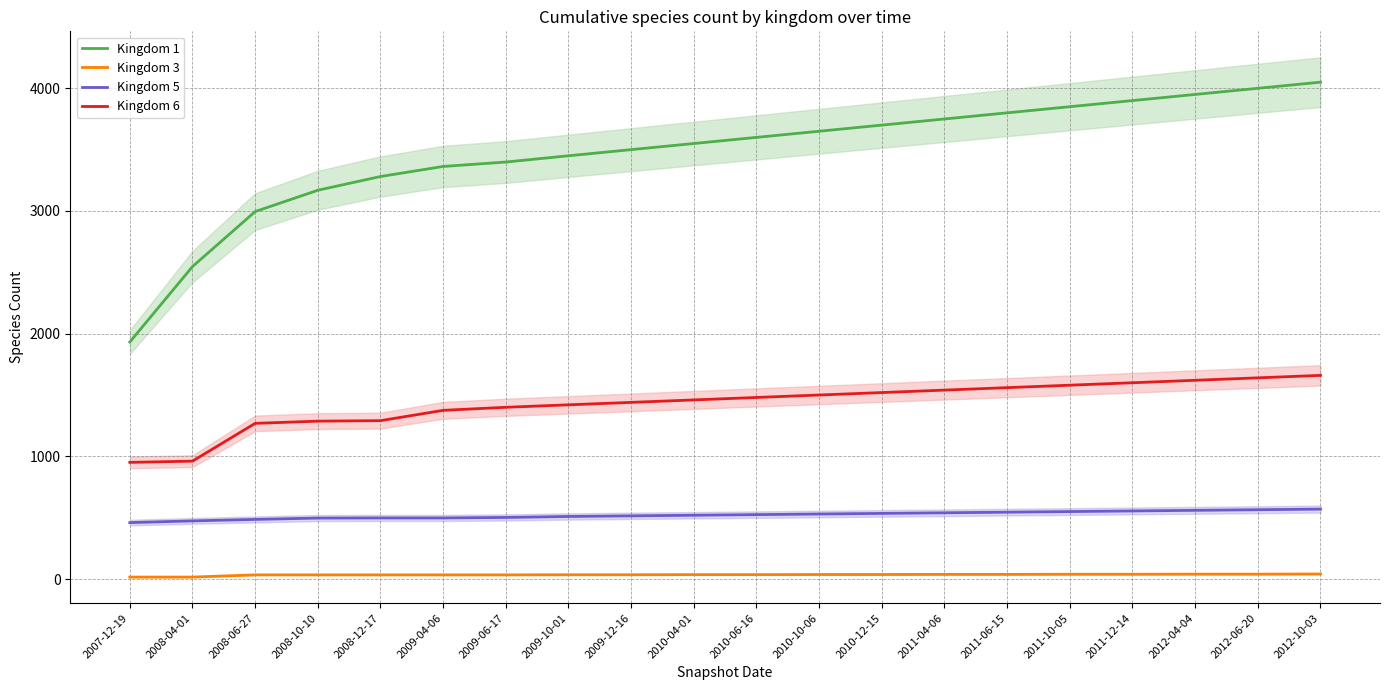

At how many categories does at least one series exceed 1722?

20